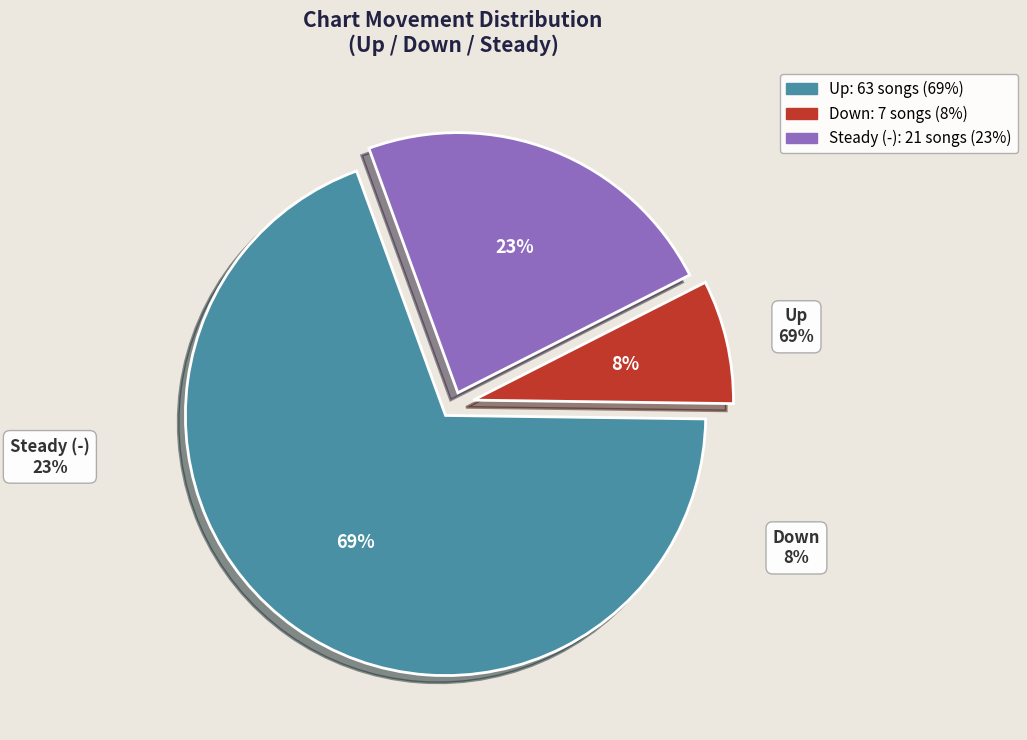

Which has a higher value, - or up?

up